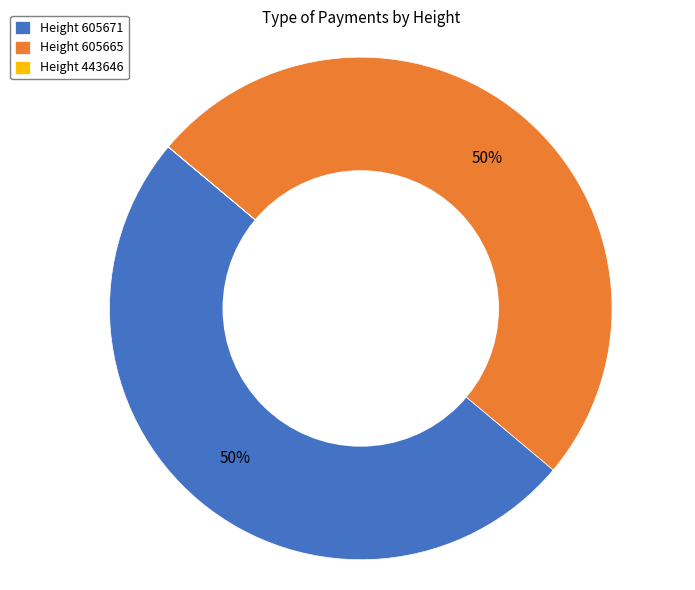

True or false: Height 605665 accounts for 60% of the total.

False